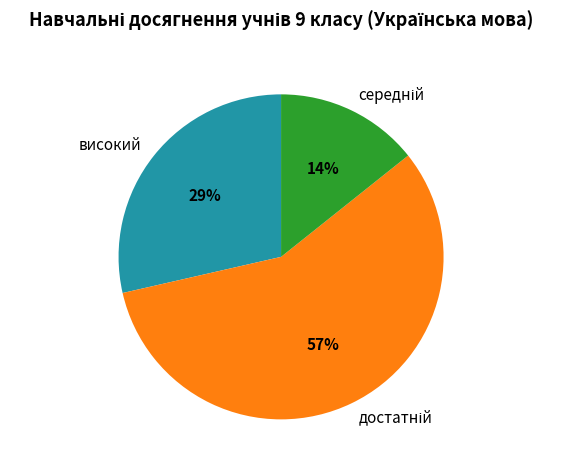

What percentage is the високий slice, to the nearest percent?

29%